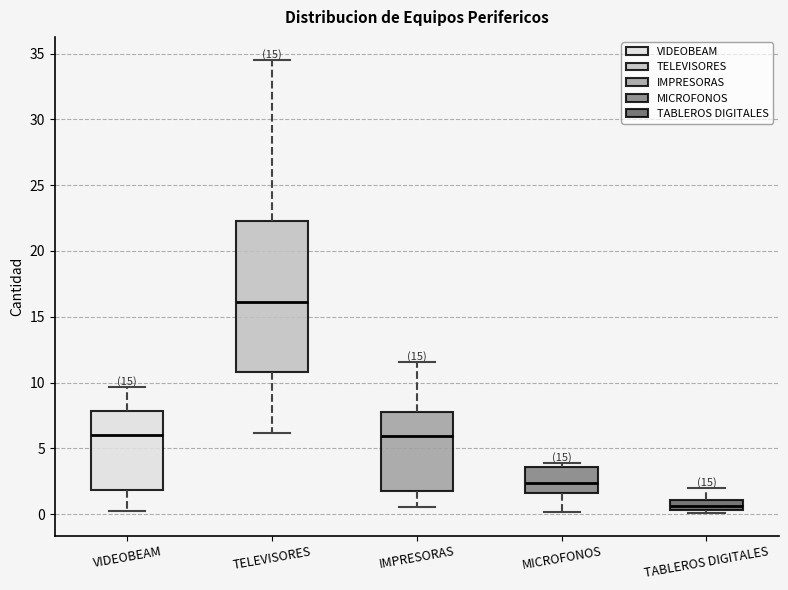

Where is the upper edge of the box for MICROFONOS on the y-axis? The values are not printed on the chart, so give them approximately, as read against the axis.

3.5